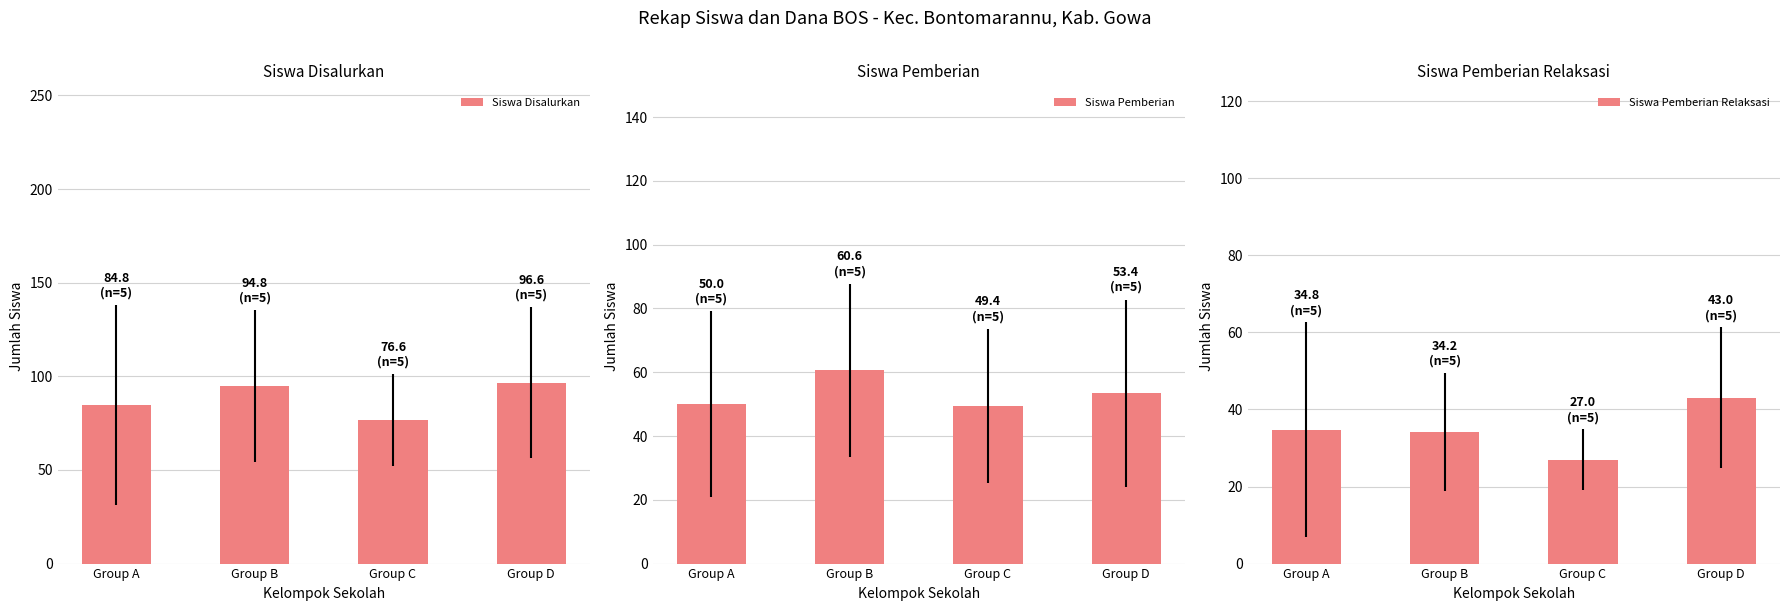

Which has a higher value, Group B or Group C?

Group B